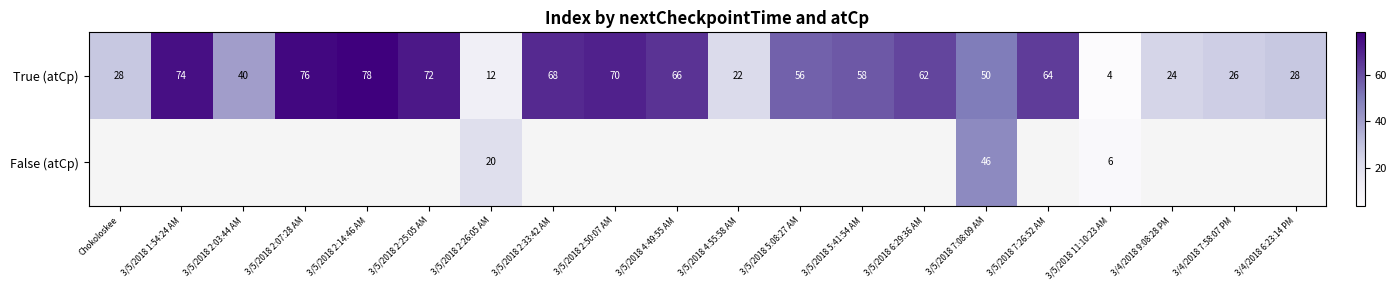

Rank the series at 3/5/2018 2:26:05 AM from lowest to highest value.

True (atCp), False (atCp)